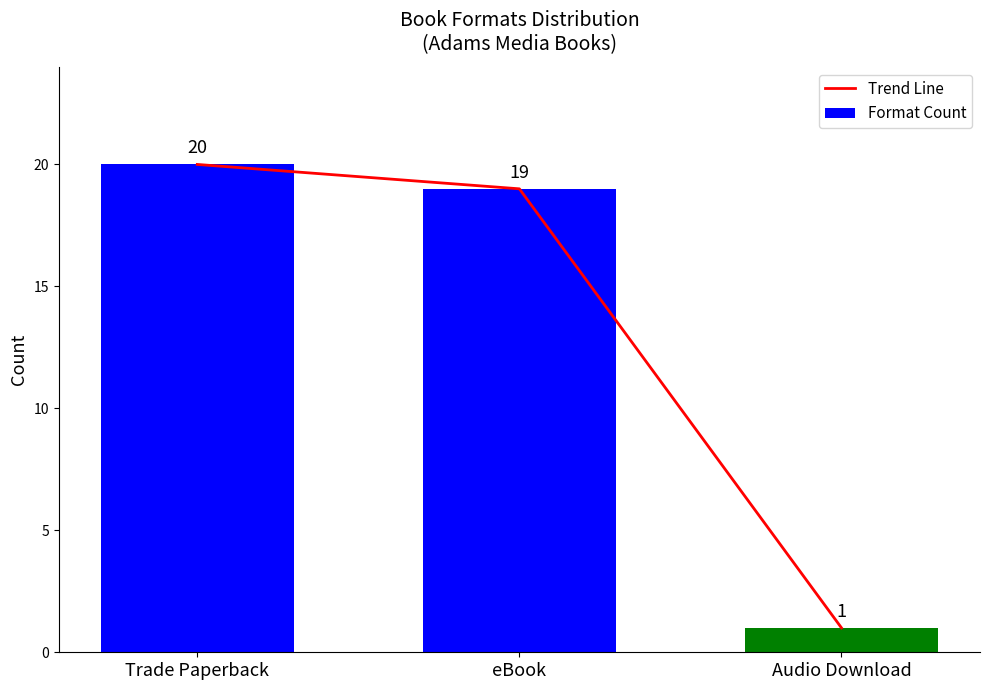

True or false: Format Count has a value of 34 at Trade Paperback.

False